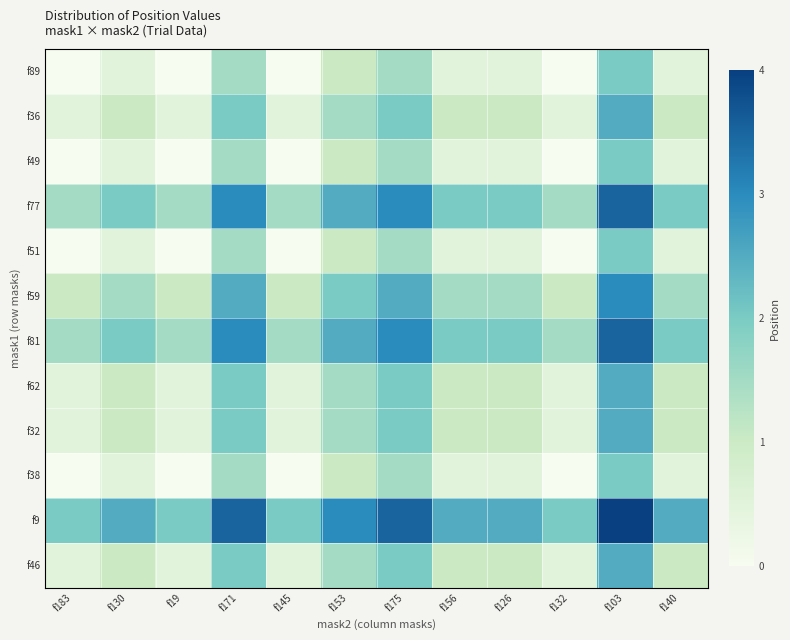

Between f130 and f126, which is larger?

f130